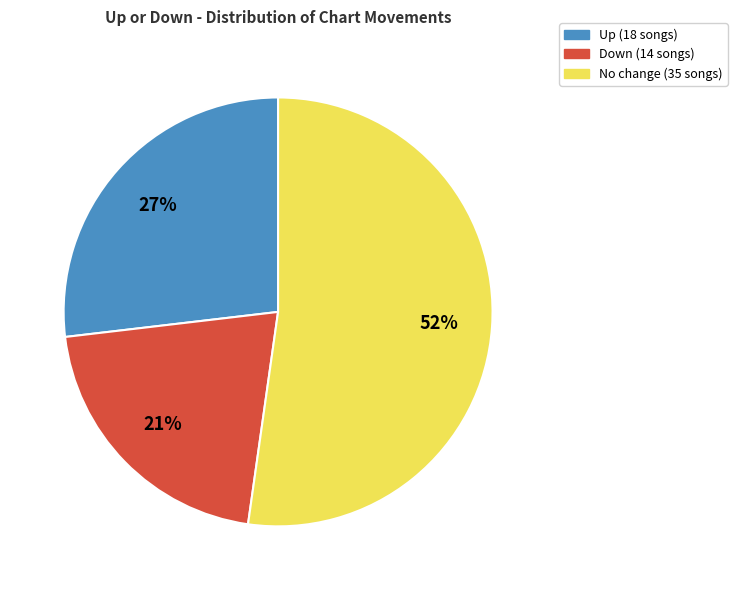

To the nearest percent, what is the average slice percentage?

33%